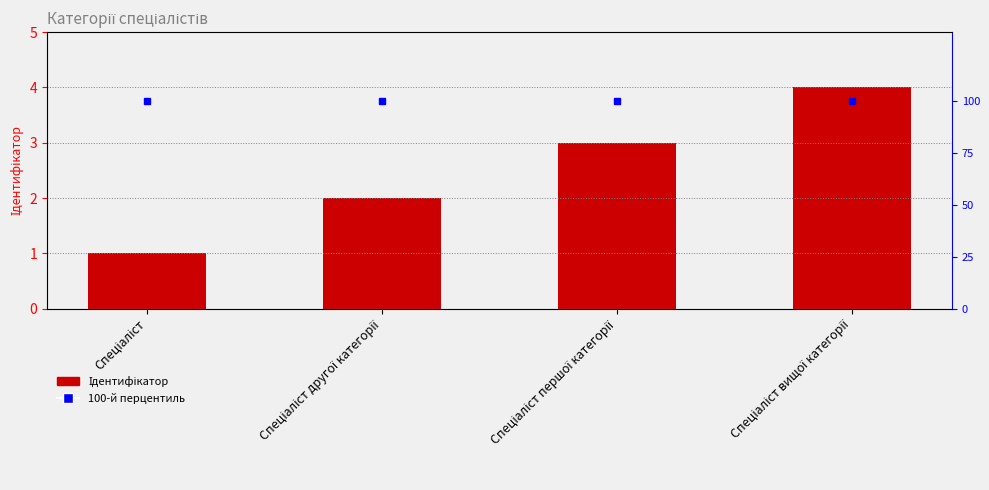

List the labels in order of value, largest first.

Спеціаліст вищої категорії, Спеціаліст першої категорії, Спеціаліст другої категорії, Спеціаліст